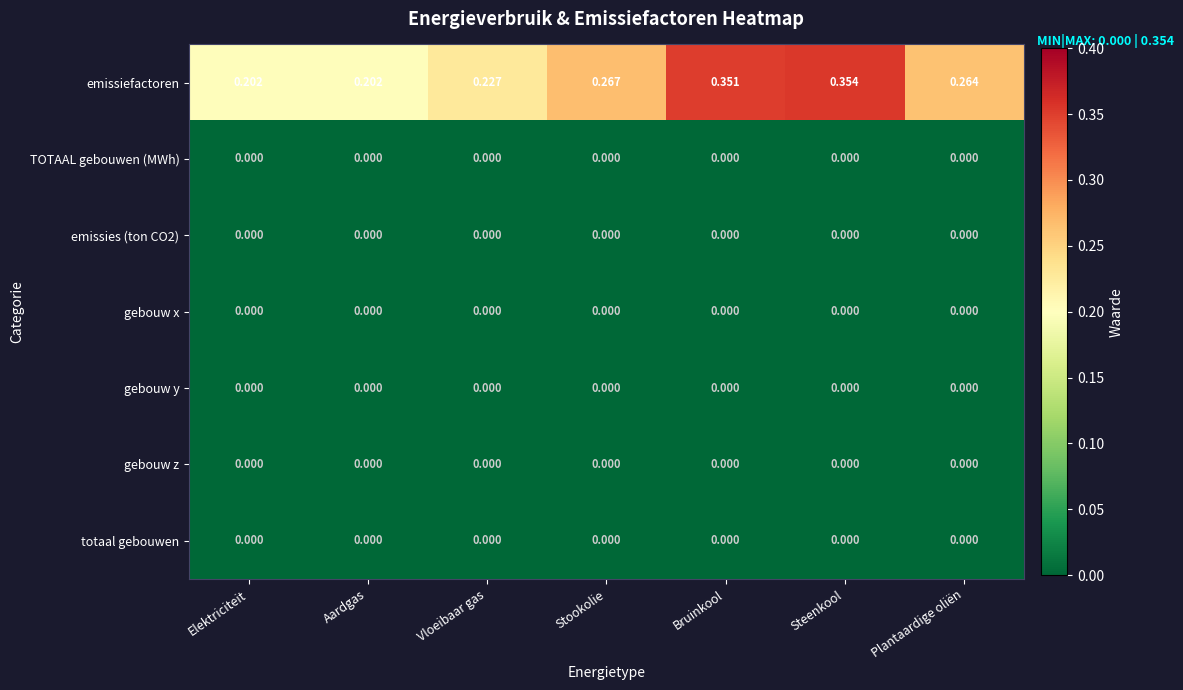

At which category is the sum across all series the highest?

Steenkool